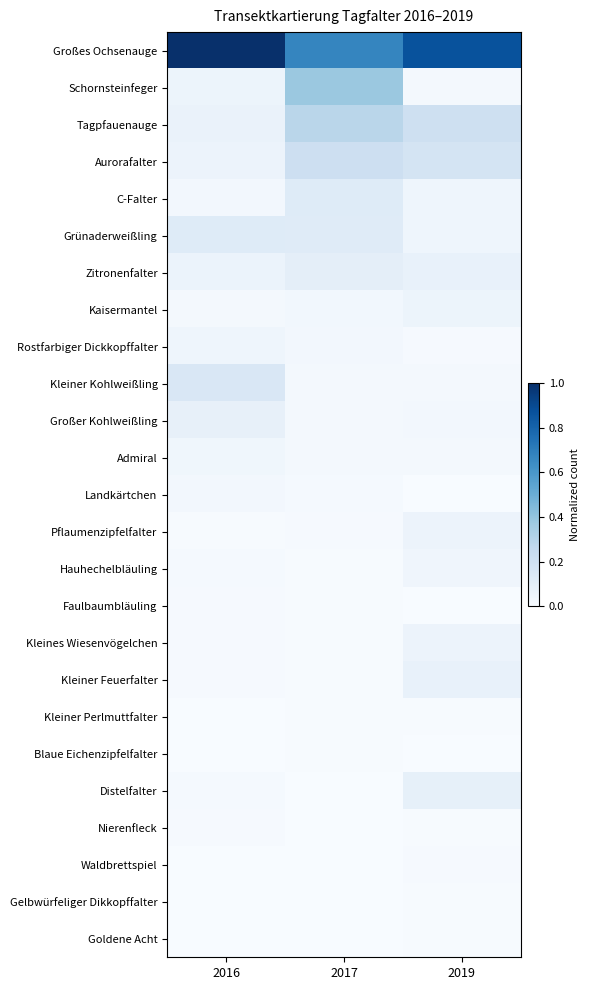

Count the number of categories in the chart.

3